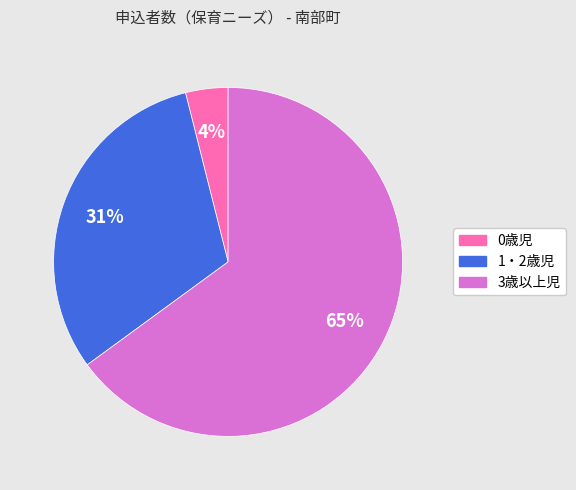

What is the ratio of the value at 1・2歳児 to the value at 3歳以上児?

0.5